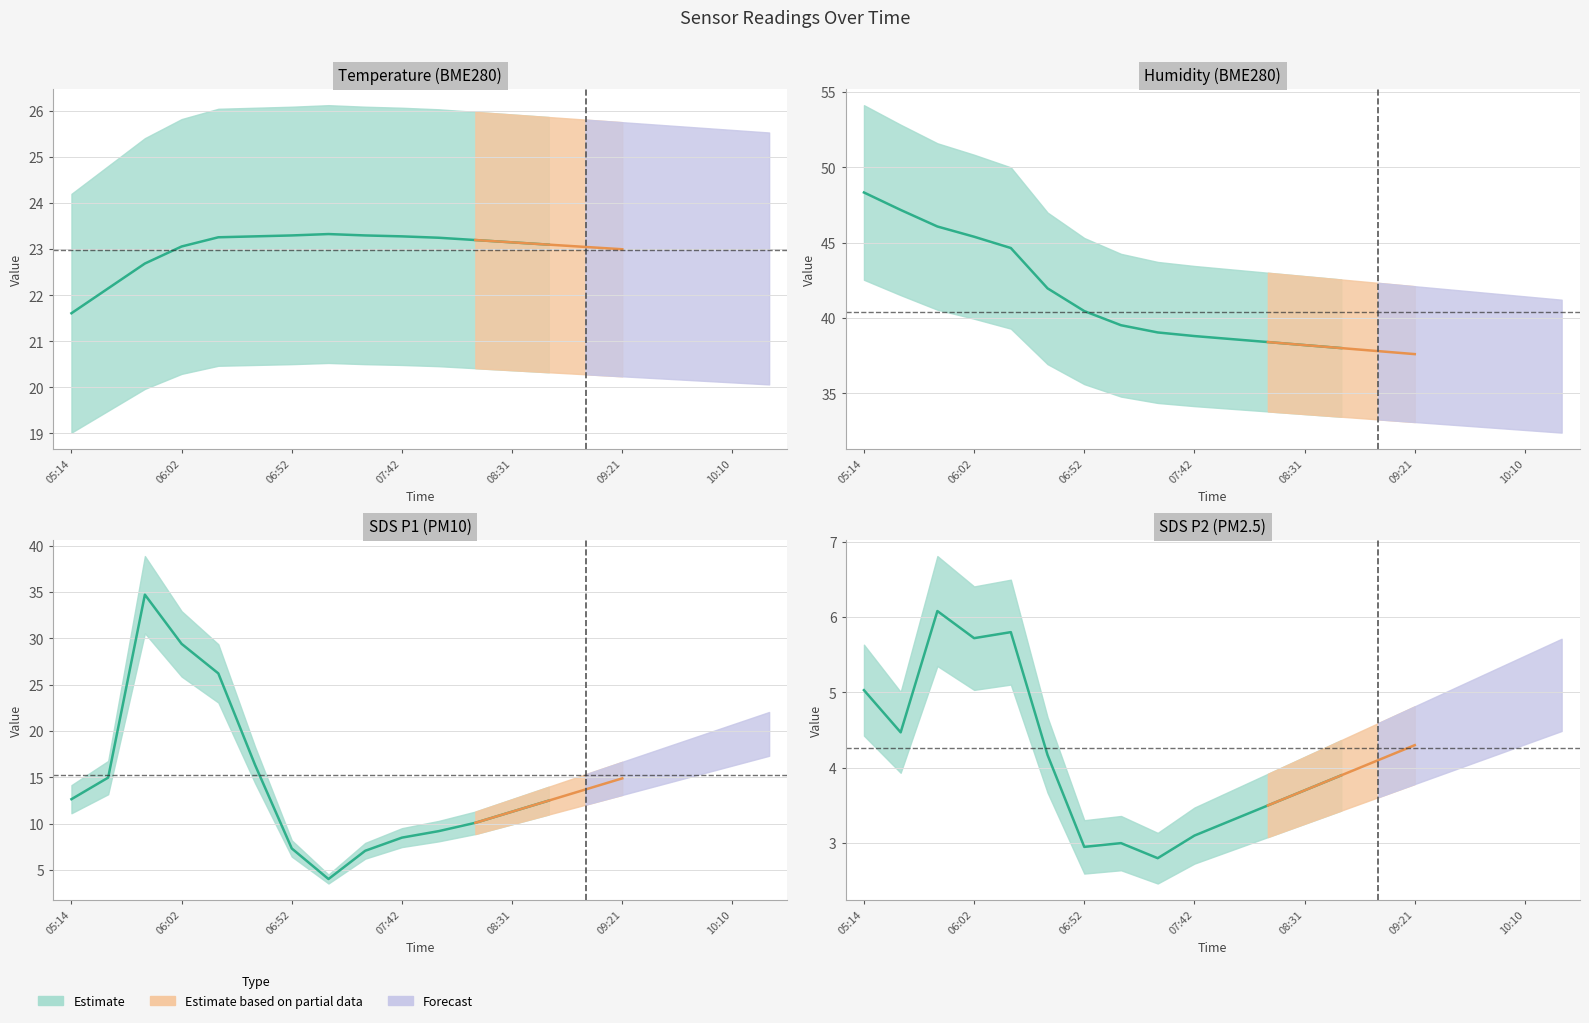

Is this an area chart (filled region under the line)?

No